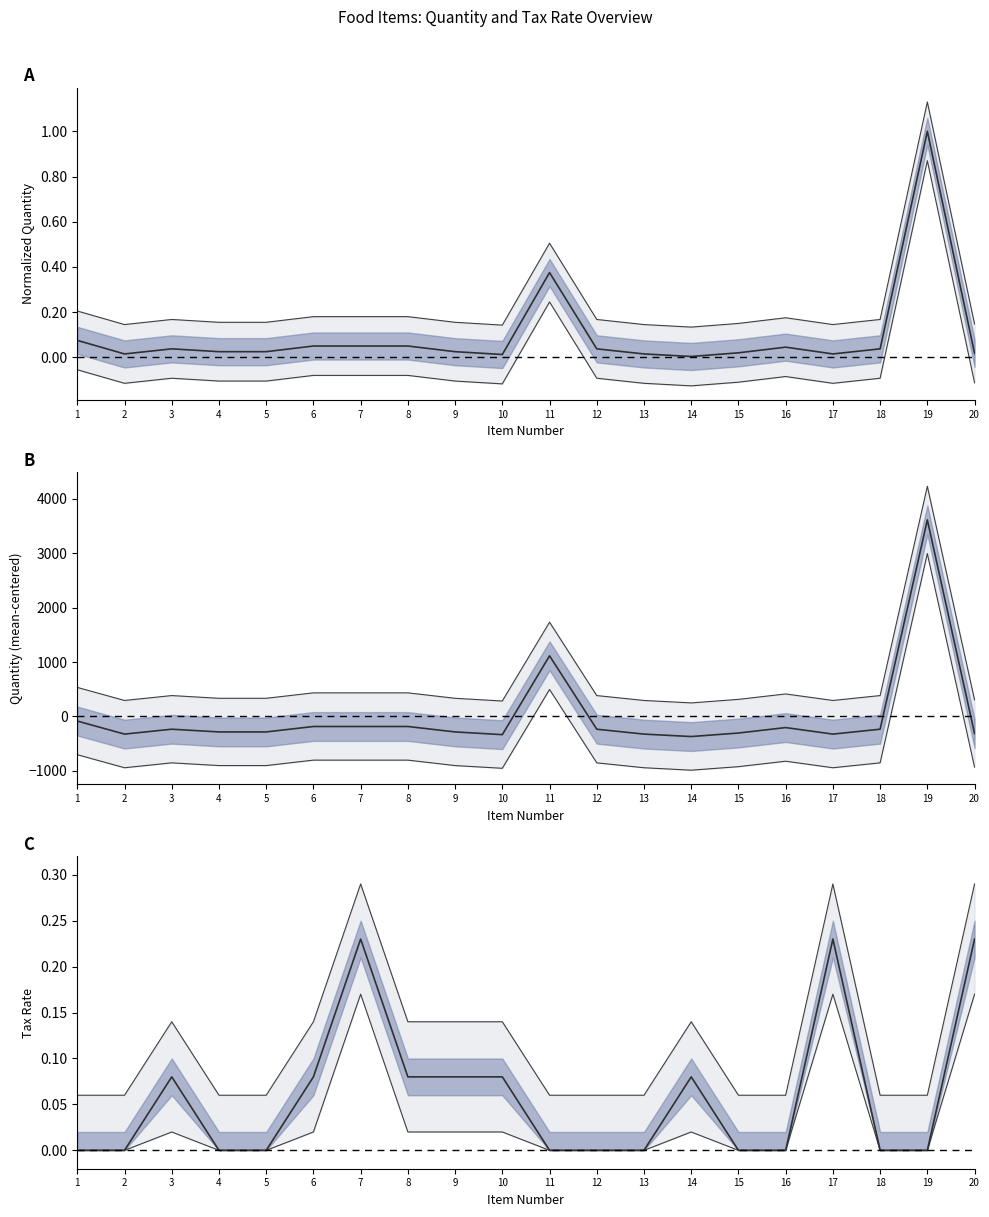

Which series ends up on top after the final intersection of Quantity (norm.) and Quantity (centered)?

Quantity (norm.)